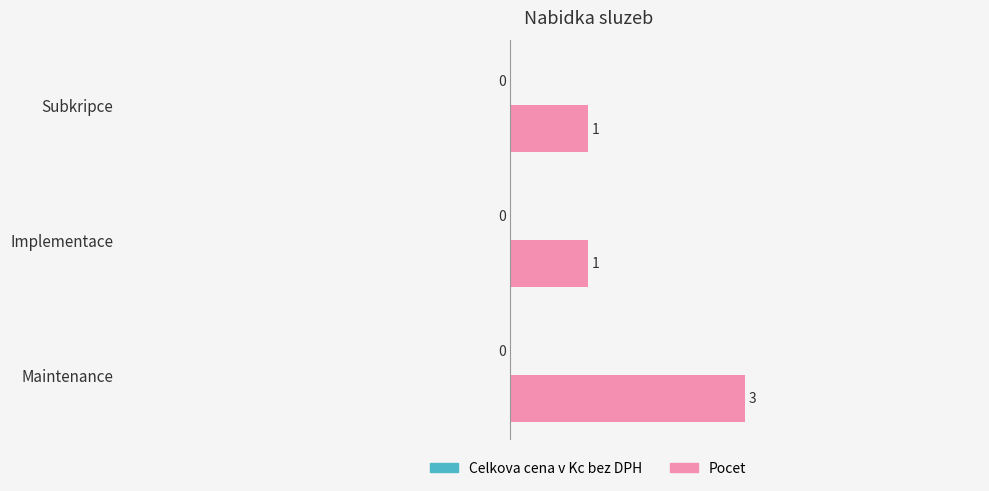

What is the sum of all values?

5